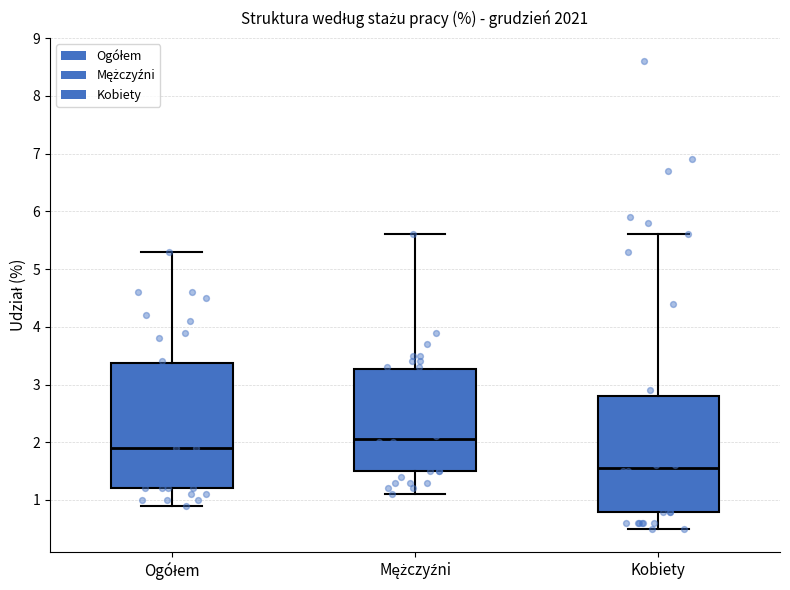

Reading left to right, read every box against the y-axis: the position of its median line, the range the box covers, and the ends of its whiskers. The values are not printed on the chart, so give them approximately, as read against the axis.

Ogółem: median 1.9, box 1.2 to 3.4, whiskers 0.9 to 5.3
Mężczyźni: median 2.1, box 1.5 to 3.3, whiskers 1.1 to 5.6
Kobiety: median 1.6, box 0.8 to 2.8, whiskers 0.5 to 5.6